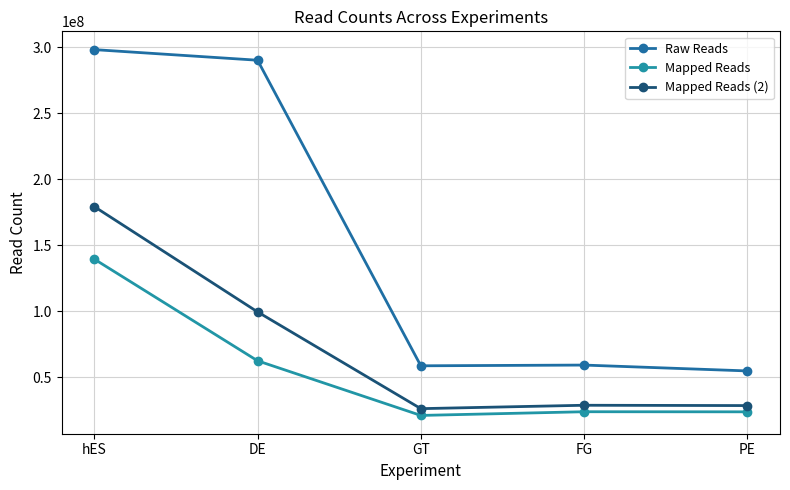

Reading left to right, extract all data points from this chart.

Raw Reads: hES=298099247	DE=290076884	GT=58828025	FG=59380853	PE=54947852
Mapped Reads: hES=139554576	DE=62609942	GT=21265975	FG=24065134	PE=23996318
Mapped Reads (2): hES=179290436	DE=99614467	GT=26396235	FG=28965917	PE=28723191